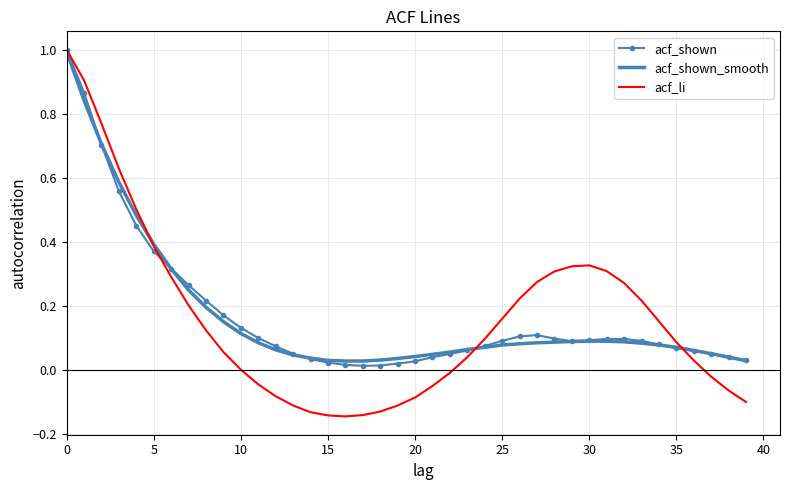

Which series has the widest spread of values?

acf_li